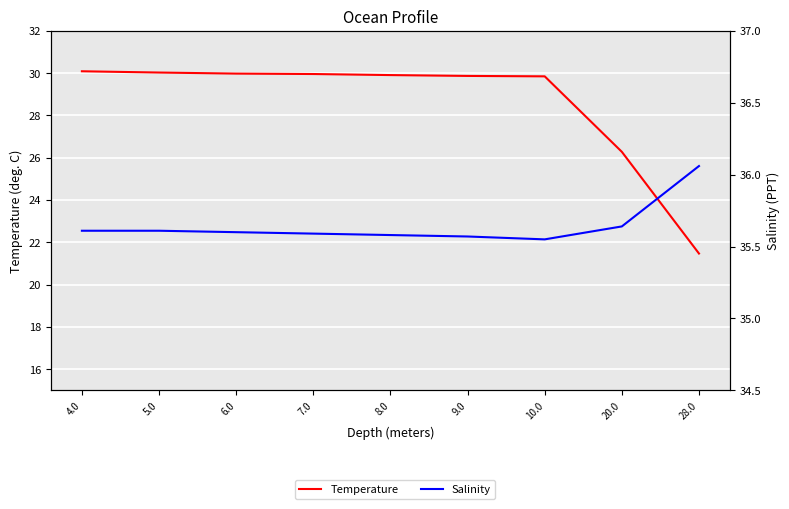

Reading left to right, list all the values displayed in this chart.

Temperature: 4.0=30.1	5.0=30.0	6.0=30.0	7.0=30.0	8.0=29.9	9.0=29.9	10.0=29.9	20.0=26.3	28.0=21.5
Salinity: 4.0=35.6	5.0=35.6	6.0=35.6	7.0=35.6	8.0=35.6	9.0=35.6	10.0=35.5	20.0=35.6	28.0=36.1